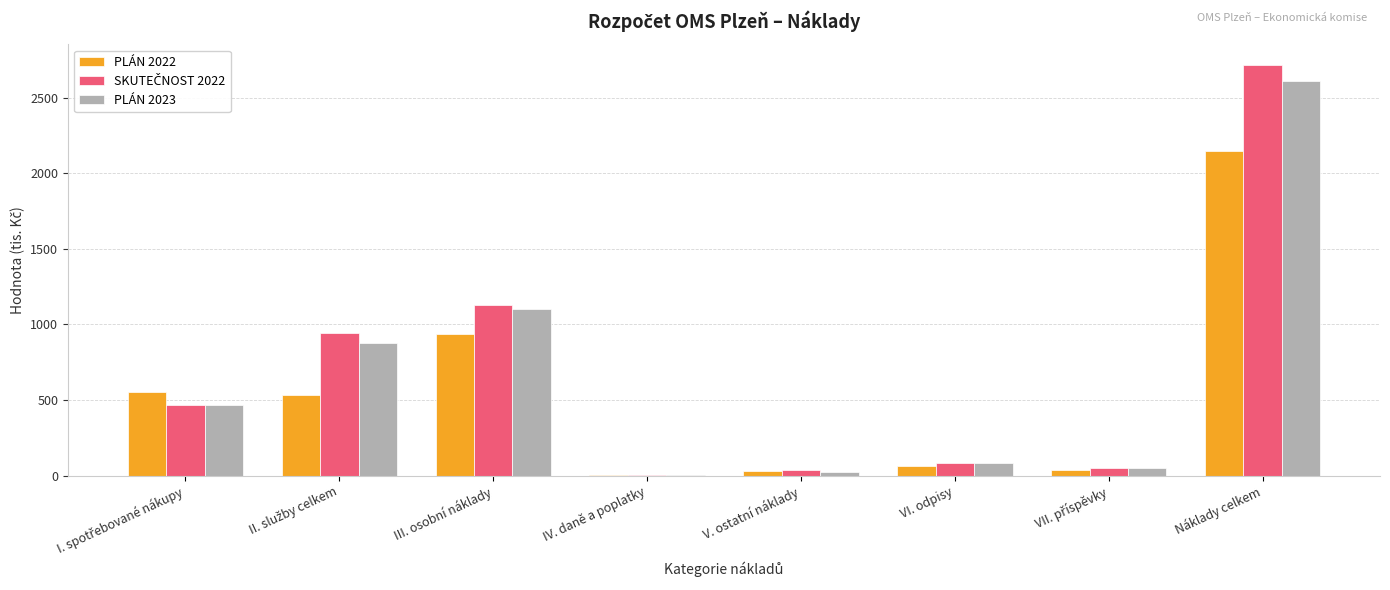

The PLÁN 2023 series shows 2611 at Náklady celkem. True or false?

True